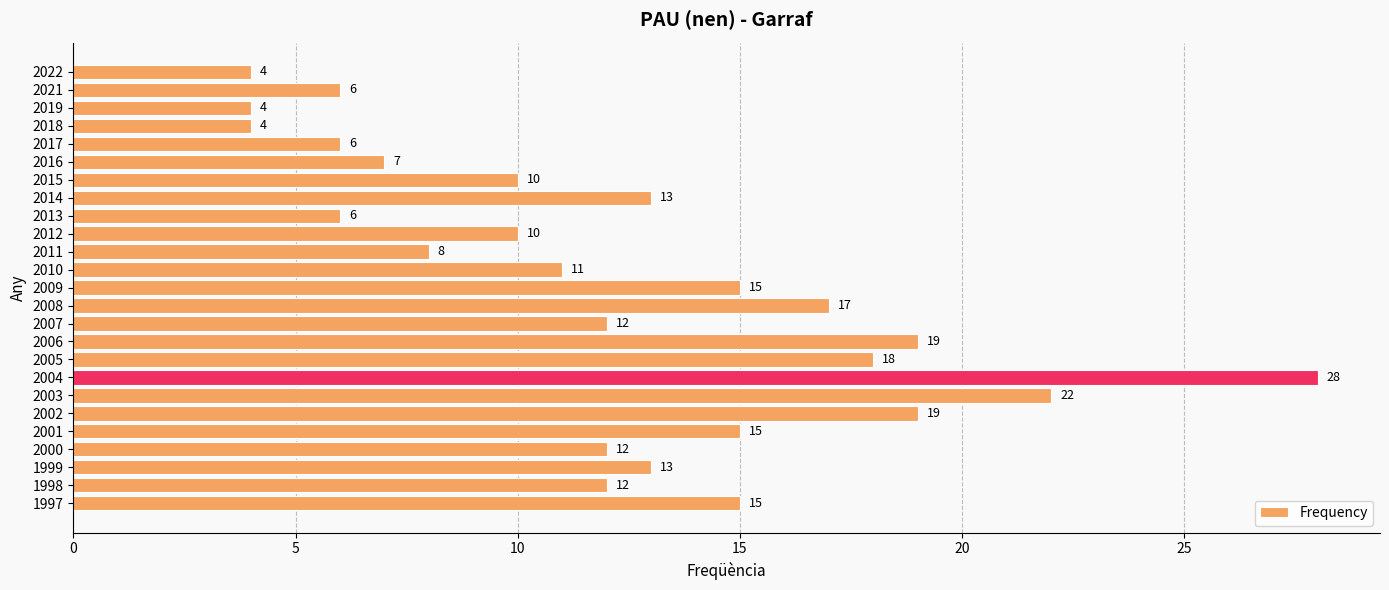

What is the smallest value displayed?

4